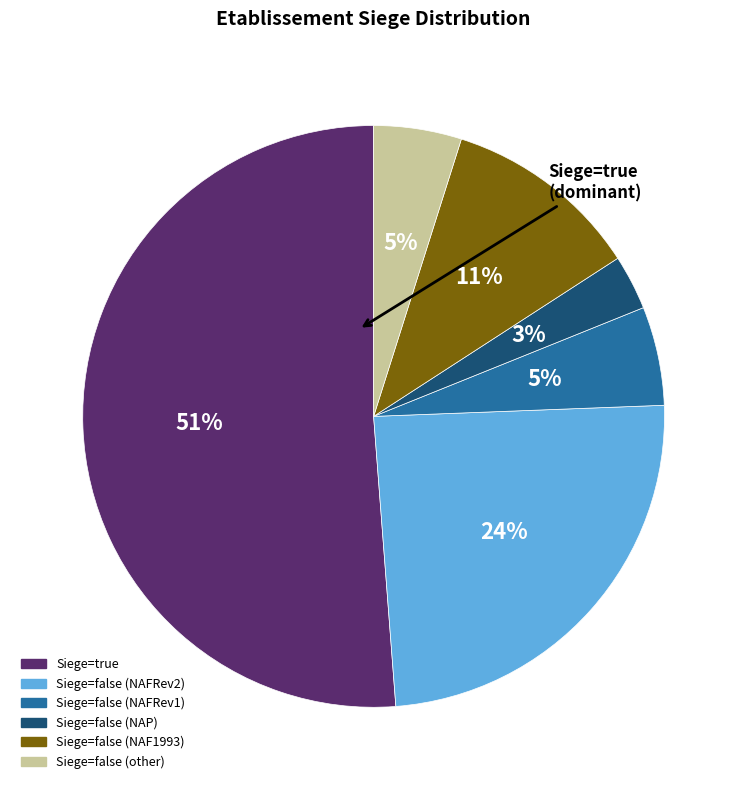

Which category has the smallest portion of the pie?

Siege=false (NAP)